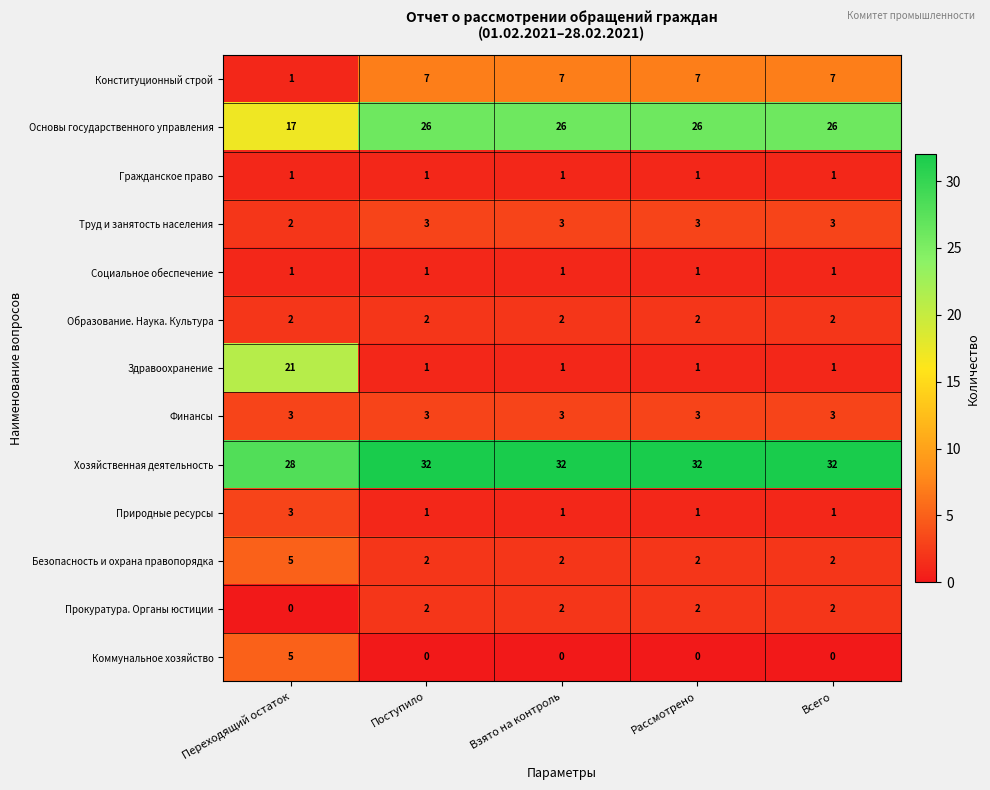

How many data points does each series have?

5